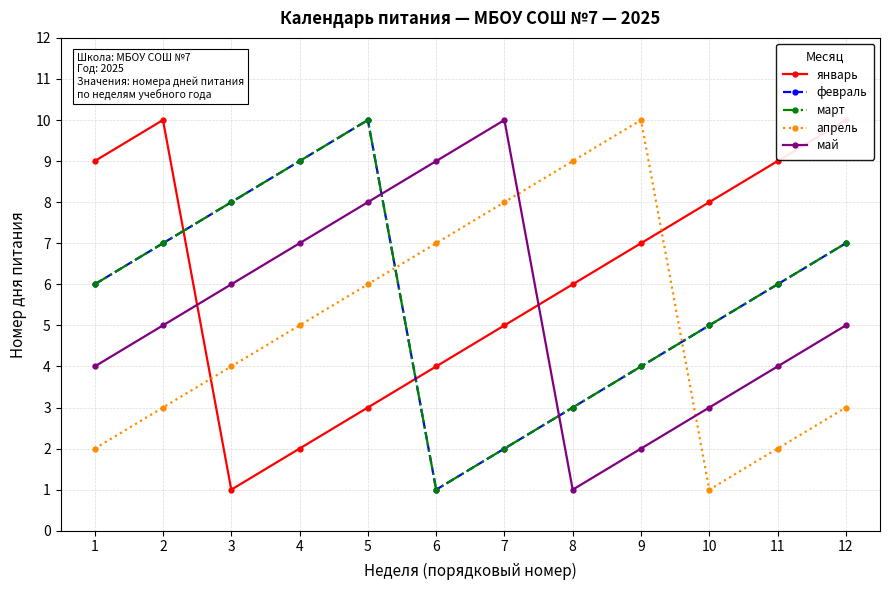

At which label does апрель reach its minimum?

10